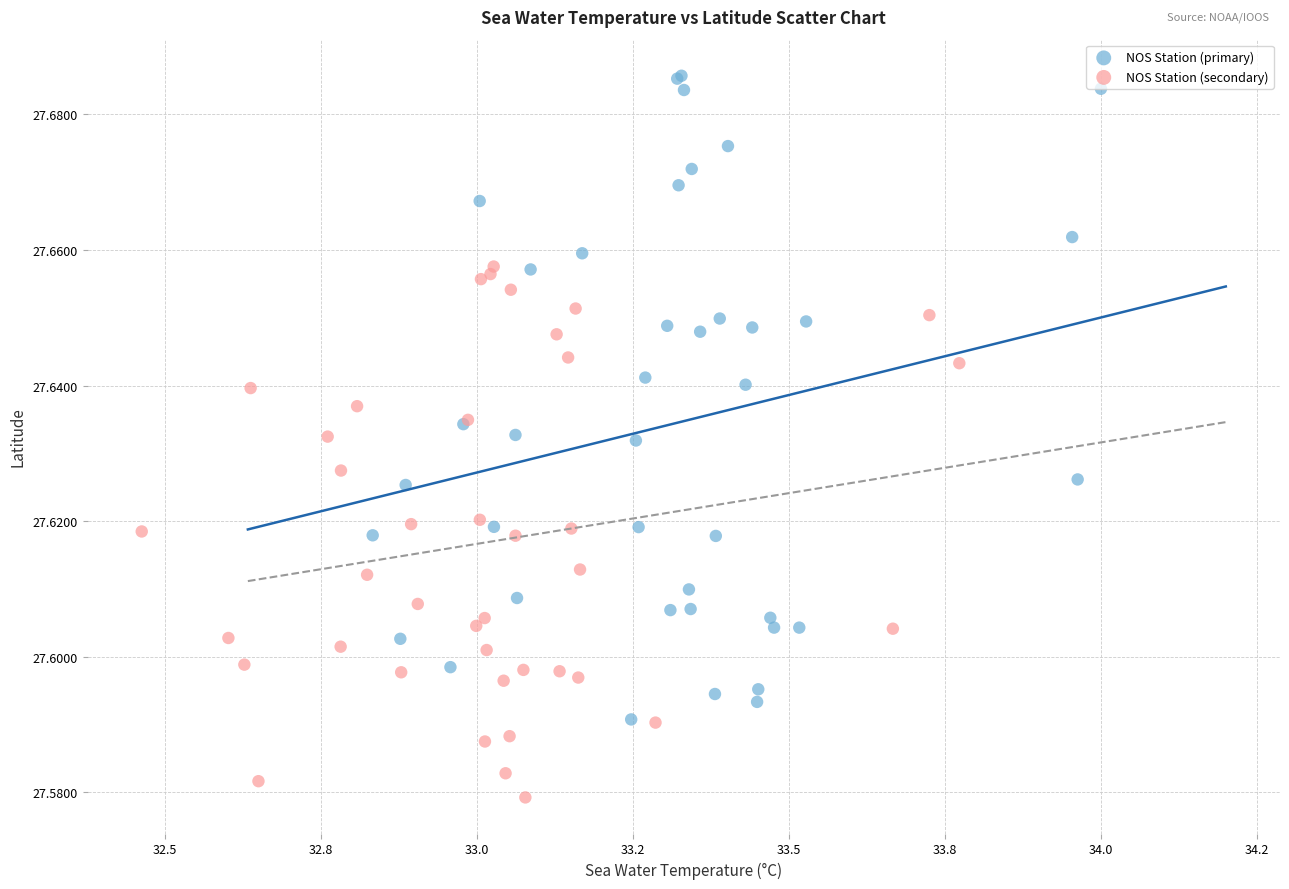

Which series contains the highest Y value?

NOS Station (primary)